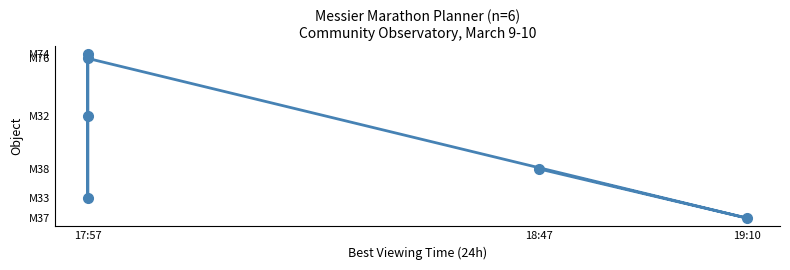

How many interior local peaks (higher than both neighbors) does the data have?

1